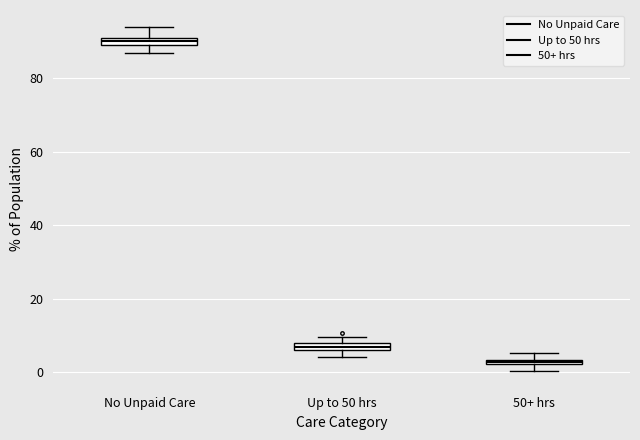

Which box's median line is the highest?

No Unpaid Care